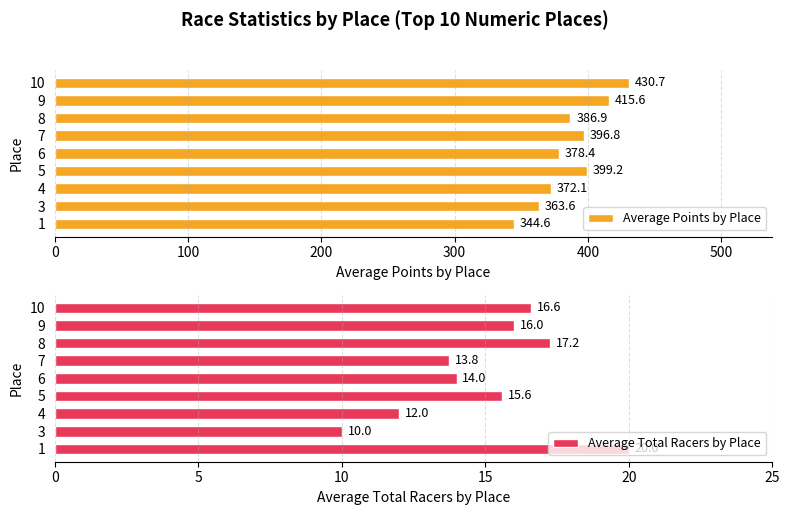

Which series has the widest spread of values?

Average Points by Place